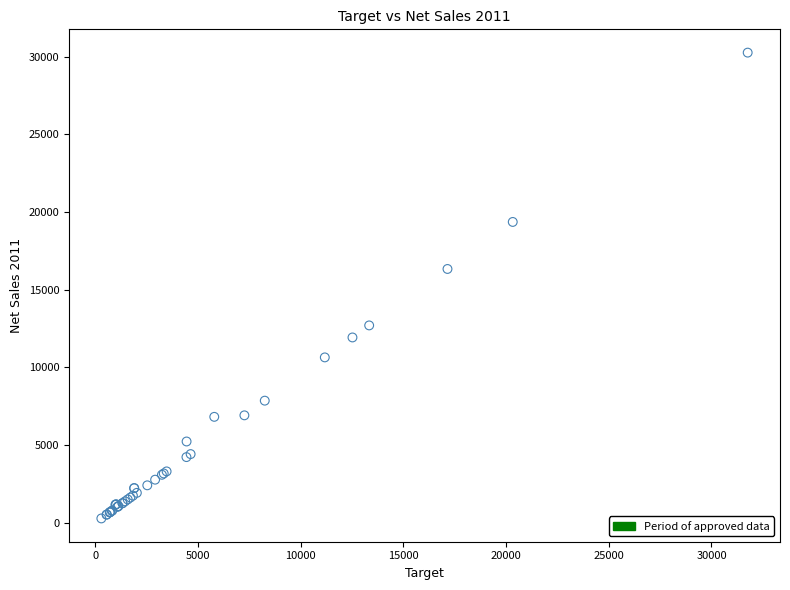

What Y value in the scatter plot is closest to 15270?

16335.0